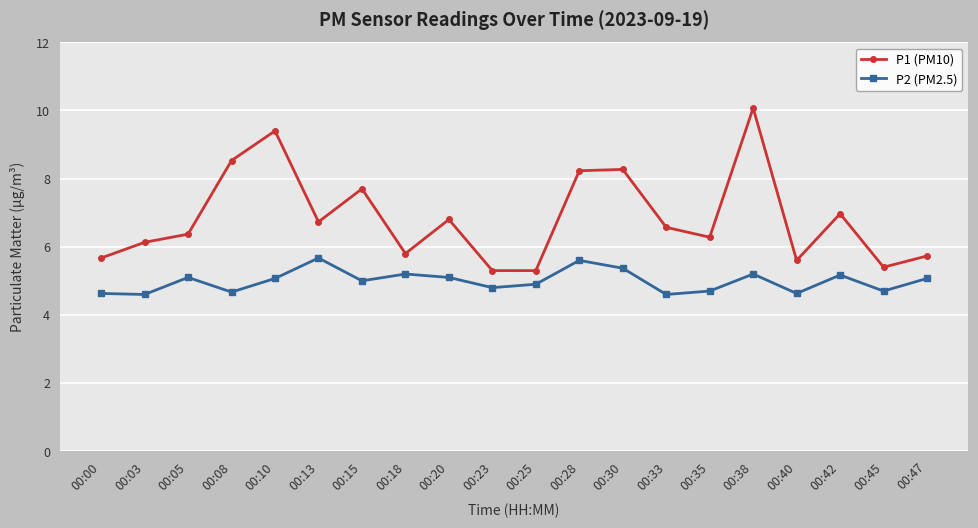

Rank the series at 00:38 from highest to lowest value.

P1 (PM10), P2 (PM2.5)